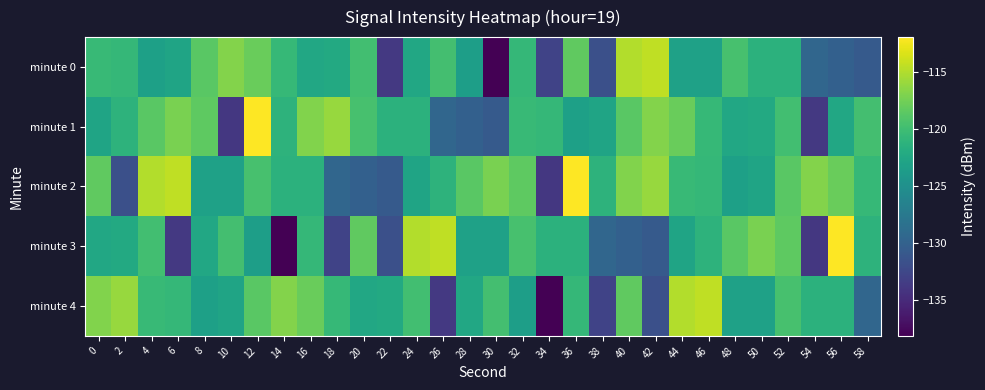

Rank the series at 52 from highest to lowest value.

minute 3, minute 2, minute 4, minute 1, minute 0